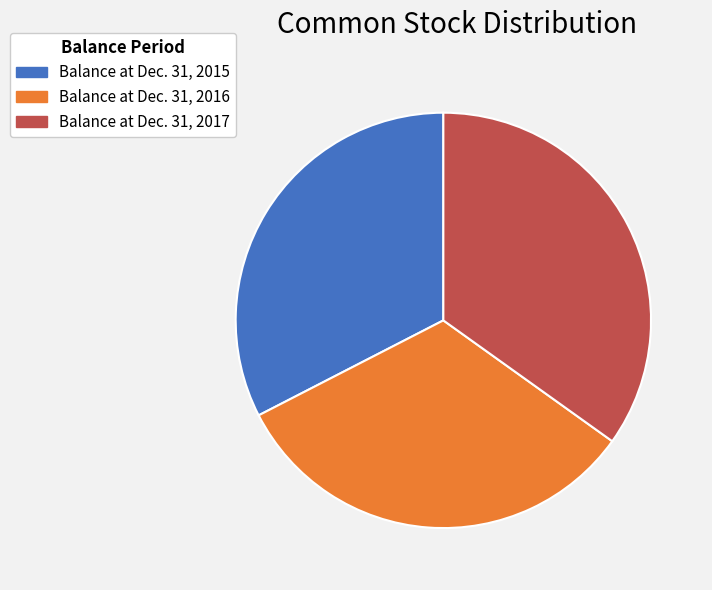

Which slice is the largest?

Balance at Dec. 31, 2017